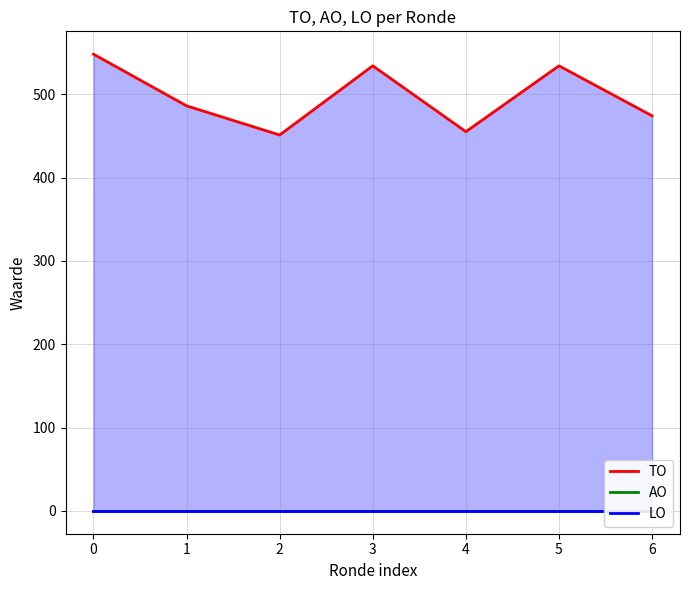

True or false: TO has a value of 451 at 2.

True